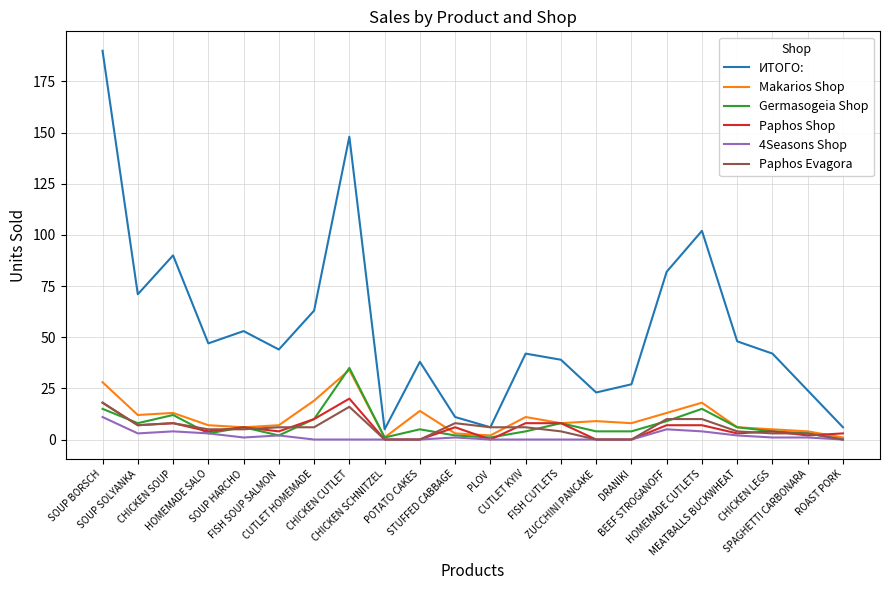

Which series has the widest spread of values?

ИТОГО: